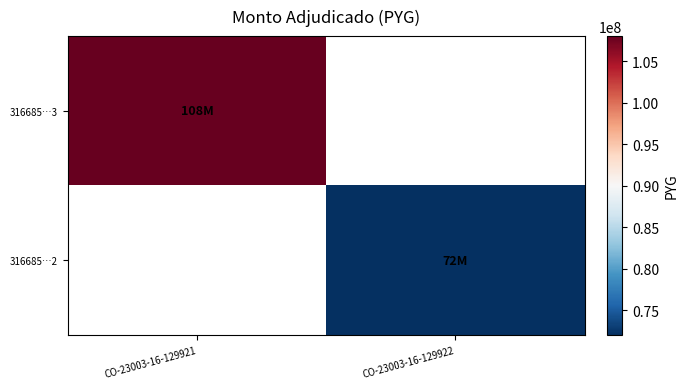

Which label corresponds to the largest value in the chart?

CO-23003-16-129921